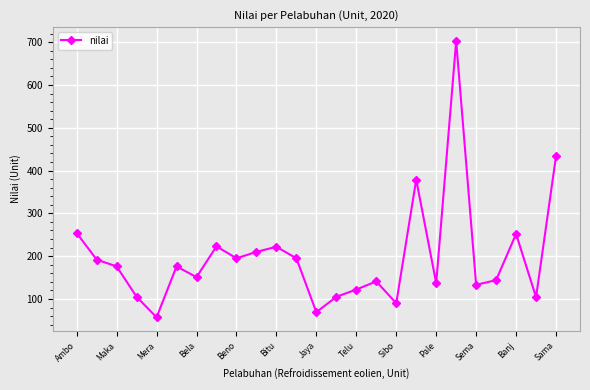

How many lines are shown in the chart?

1